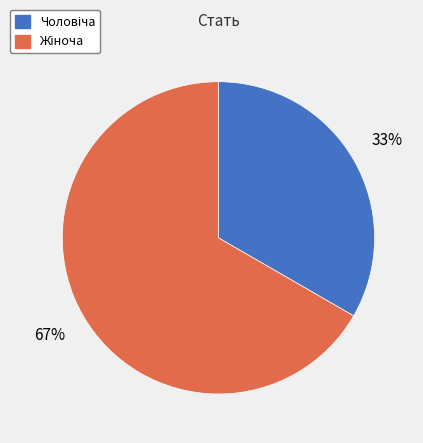

Is there any slice that represents more than half of the pie?

Yes